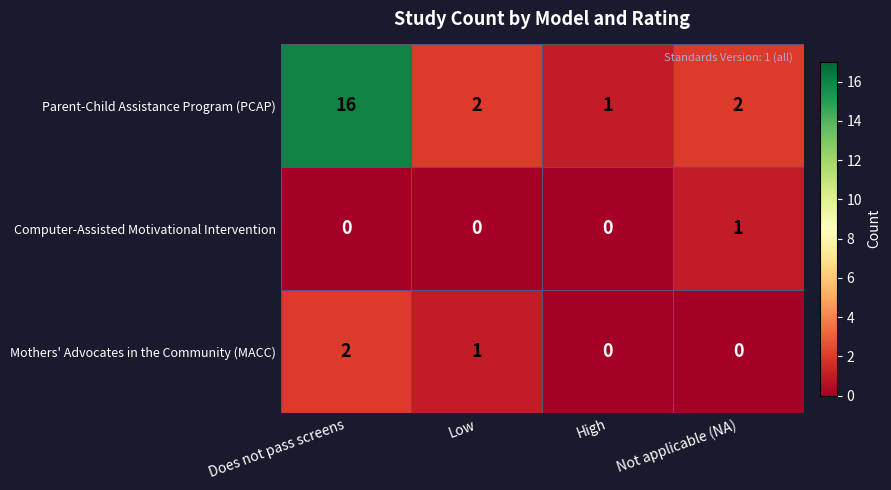

Reading left to right, list all the values displayed in this chart.

Parent-Child Assistance Program (PCAP): 16	2	1	2
Computer-Assisted Motivational Intervention: 0	0	0	1
Mothers' Advocates in the Community (MACC): 2	1	0	0